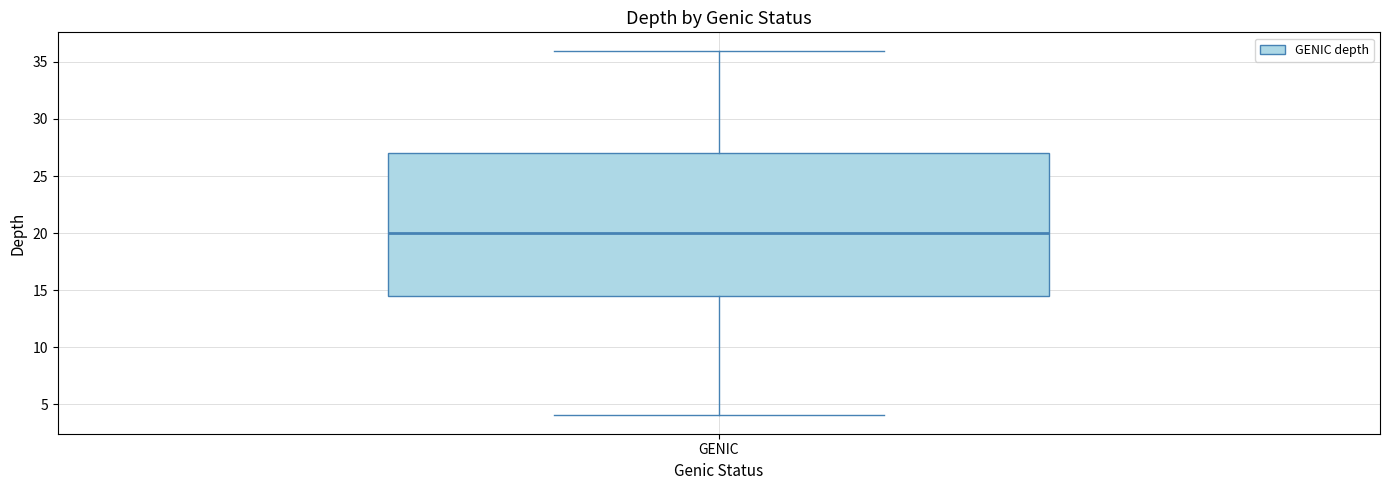

Transcribe this box plot: give where the median line is, the range the box spans, and where the two whiskers end, as read against the y-axis. The values are not printed on the chart, so give them approximately, as read against the axis.

median 20.0, box 14.5 to 27.0, whiskers 4.0 to 36.0